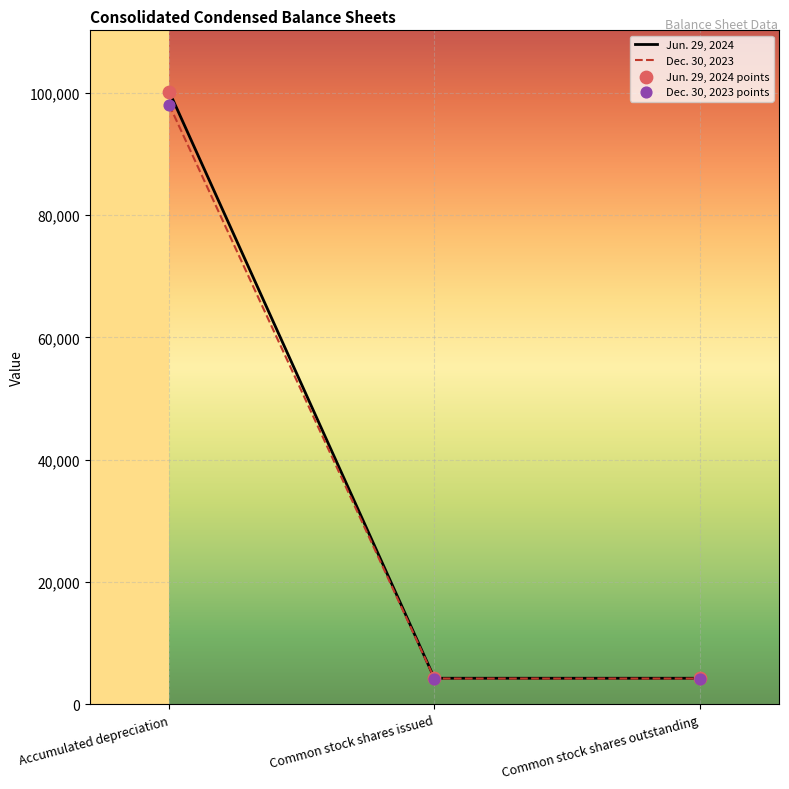

At which category is the sum across all series the highest?

Accumulated depreciation